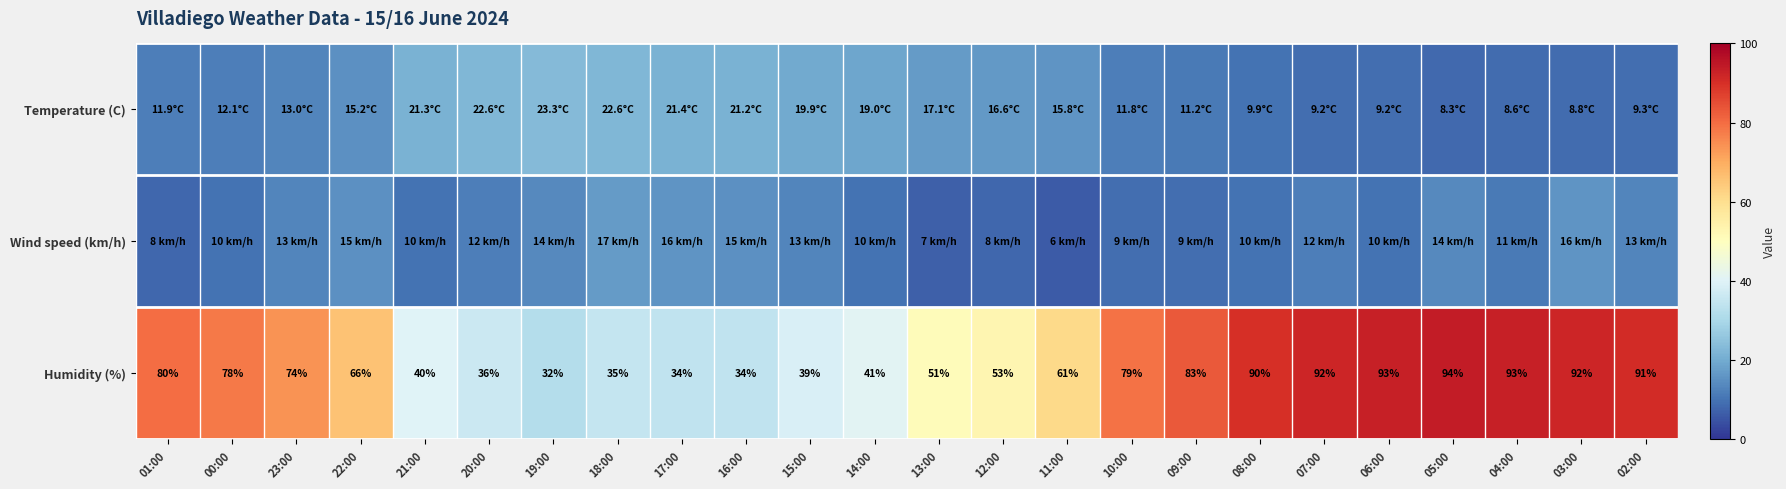

The value of Humidity (%) at 13:00 is 51.0. True or false?

True